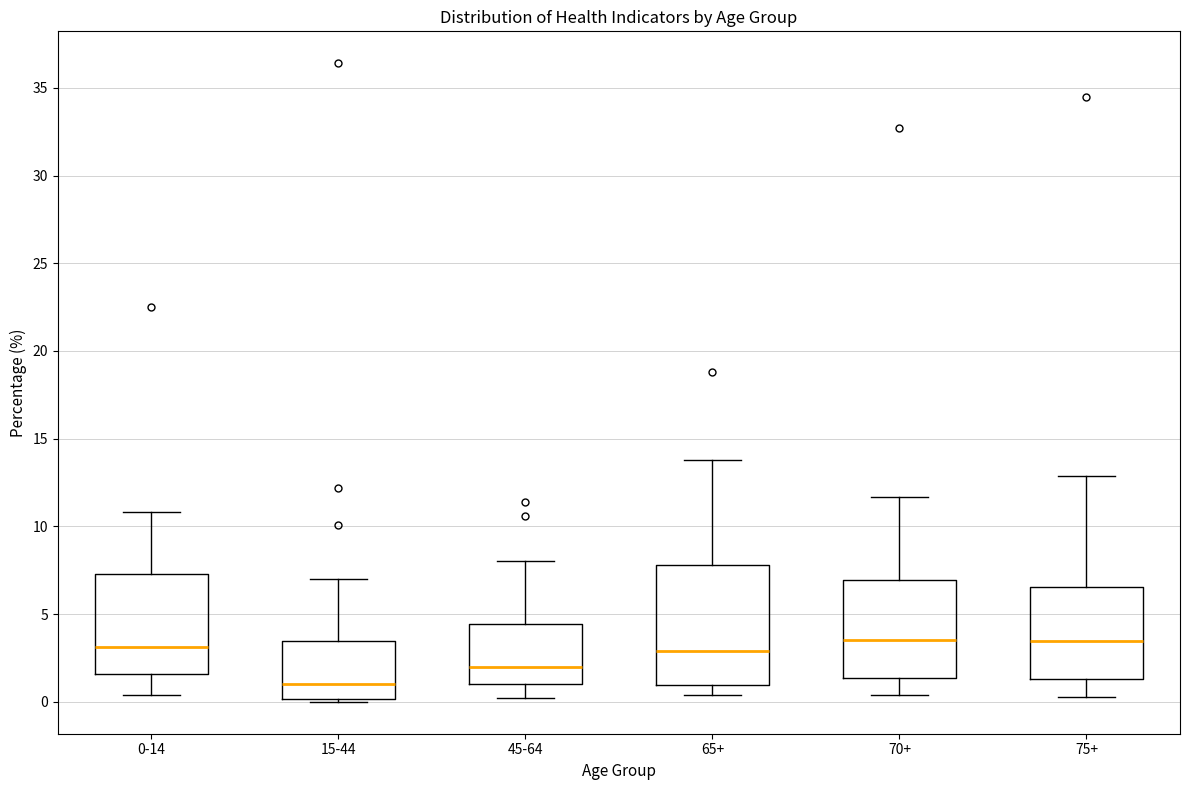

Reading left to right, transcribe this box plot: for each box, give where its median line is, the range the box spans, and where its two whiskers end, as read against the y-axis. The values are not printed on the chart, so give them approximately, as read against the axis.

0-14: median 3.0, box 1.5 to 7.5, whiskers 0.5 to 11.0
15-44: median 1.0, box 0.0 to 3.5, whiskers 0.0 (just below the box's lower edge) to 7.0
45-64: median 2.0, box 1.0 to 4.5, whiskers 0.0 to 8.0
65+: median 3.0, box 1.0 to 8.0, whiskers 0.5 to 14.0
70+: median 3.5, box 1.5 to 7.0, whiskers 0.5 to 11.5
75+: median 3.5, box 1.5 to 6.5, whiskers 0.5 to 13.0